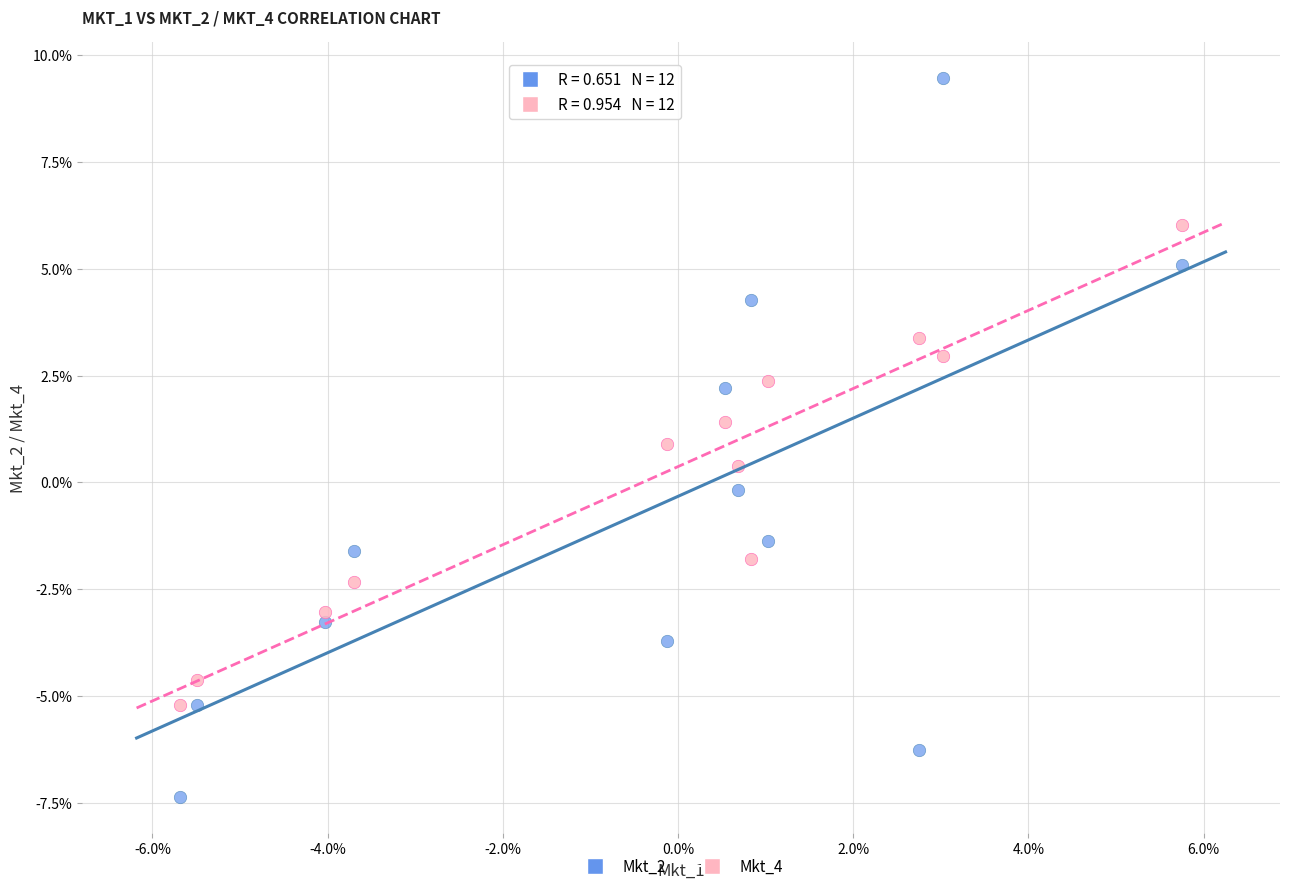

Which series contains the lowest Y value?

Mkt_2